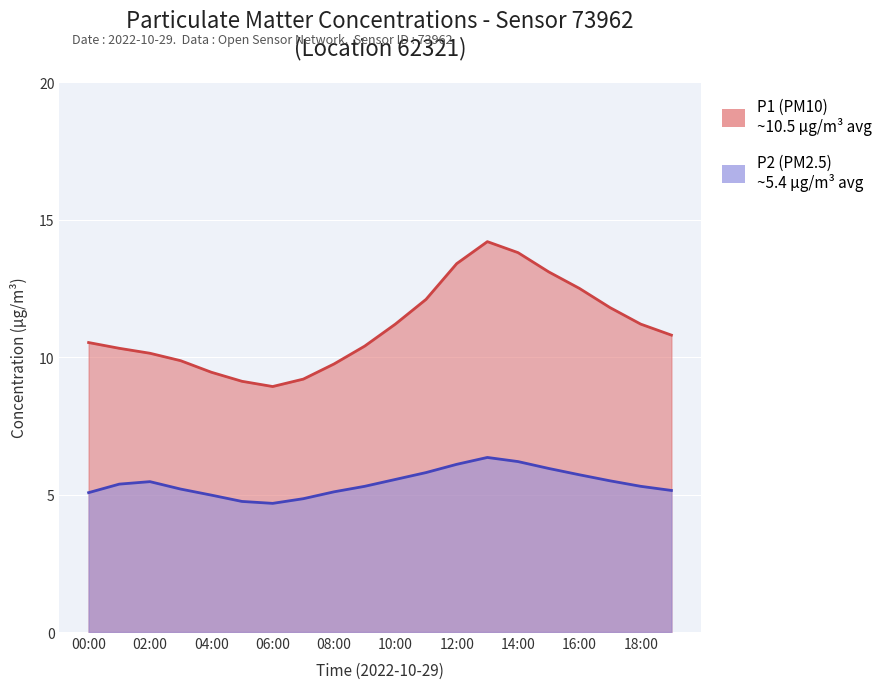

Where is the first local minimum for P1?

06:00